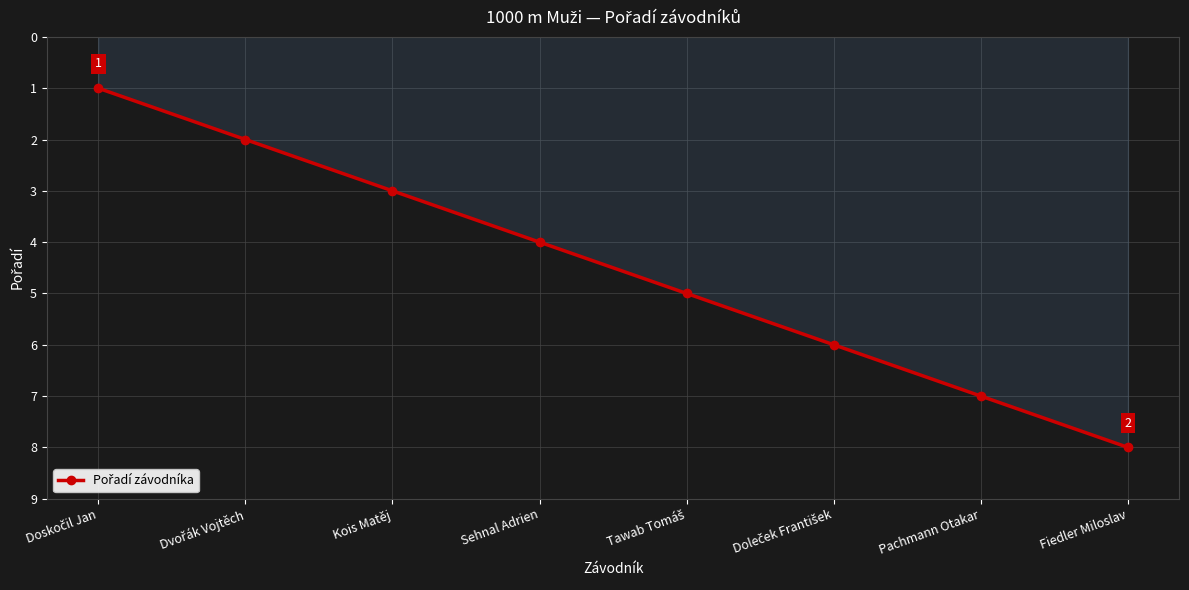

How many lines are shown in the chart?

1